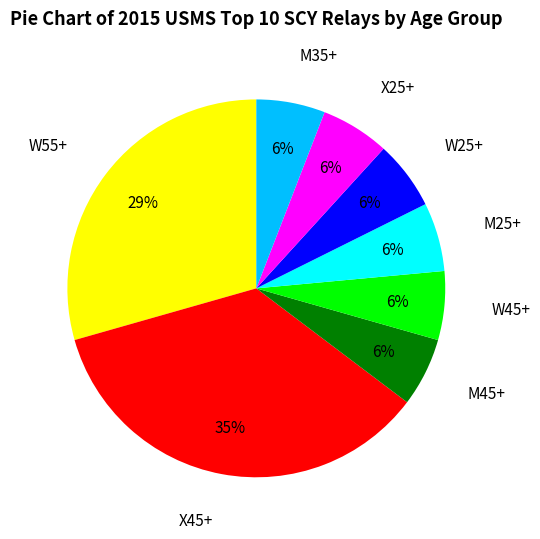

Which category has the biggest portion of the pie?

X45+